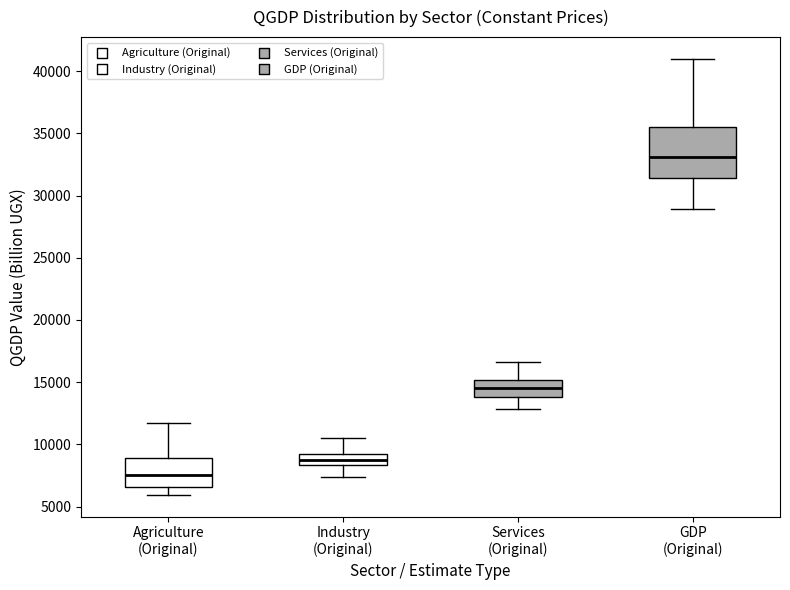

Which box has the lowest median line?

Agriculture (Original)